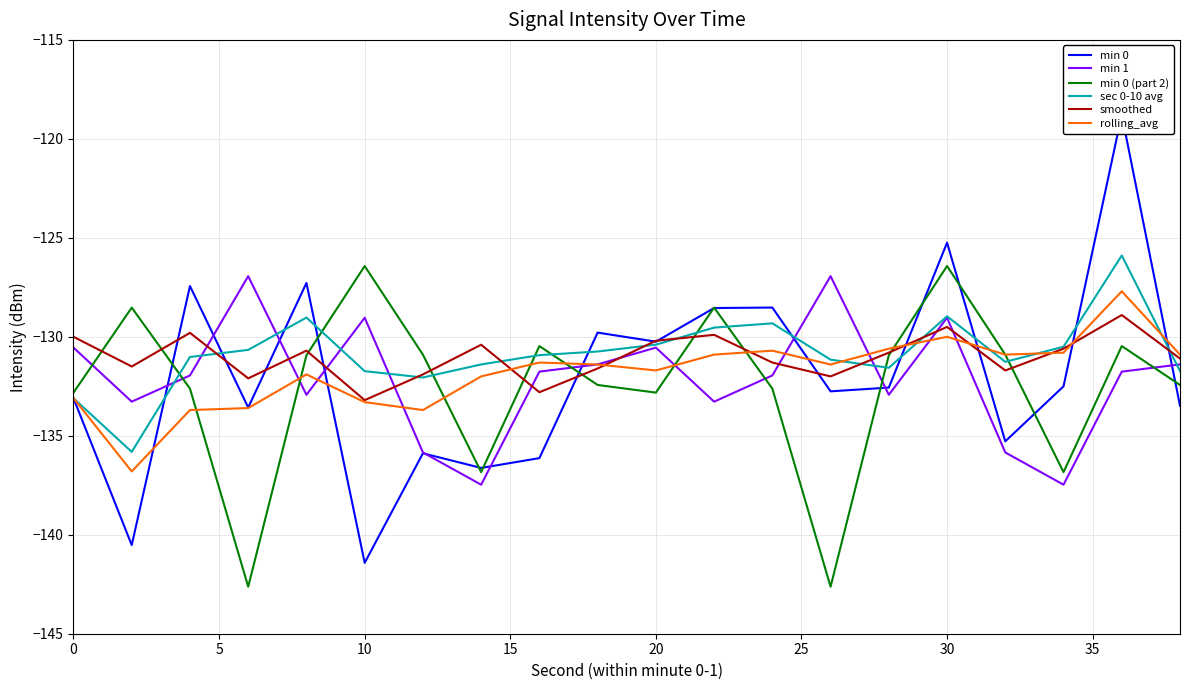

The smoothed series shows -129.5 at 30. True or false?

True